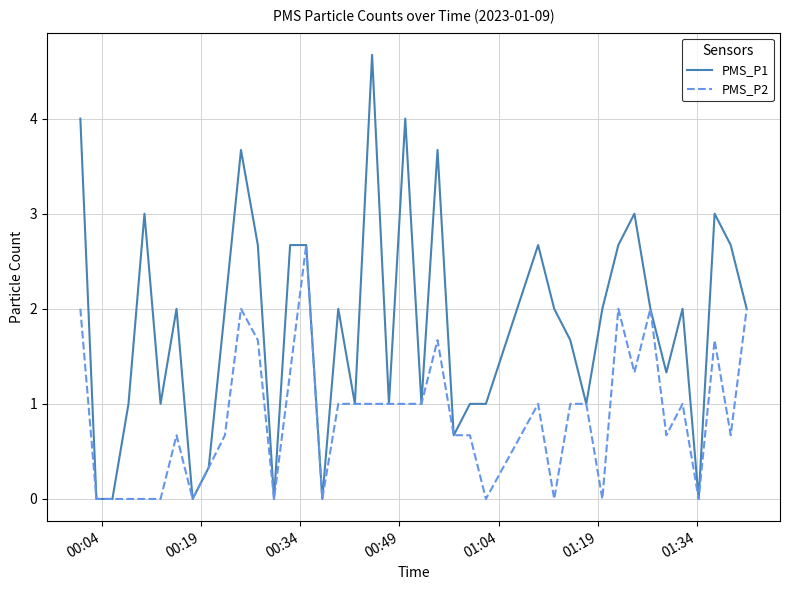

What is the maximum value shown in the chart?

4.7